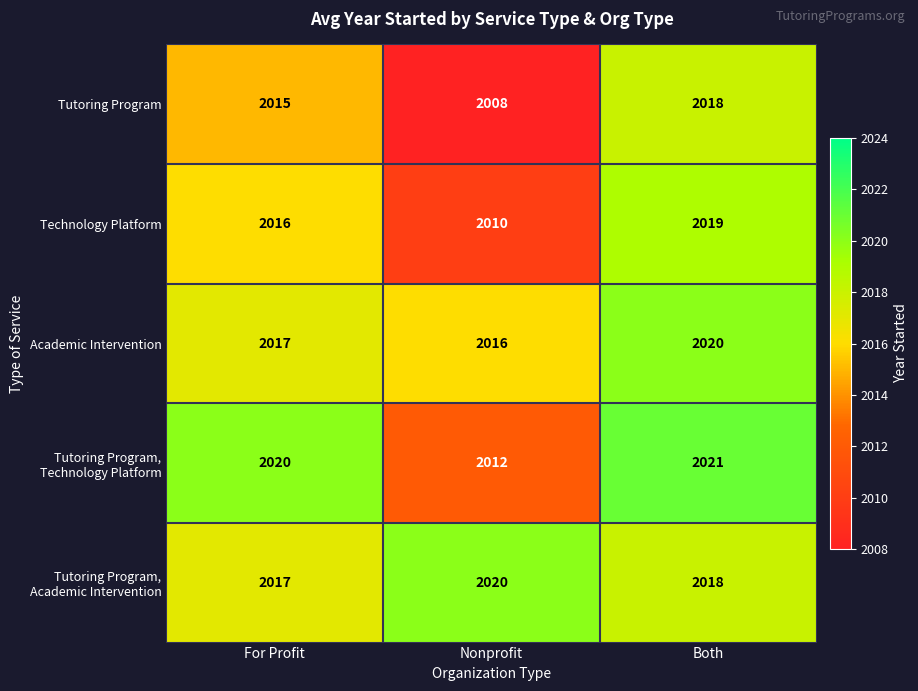

Is the value of Tutoring Program, Technology Platform at Both greater than the value of Academic Intervention at Nonprofit?

Yes